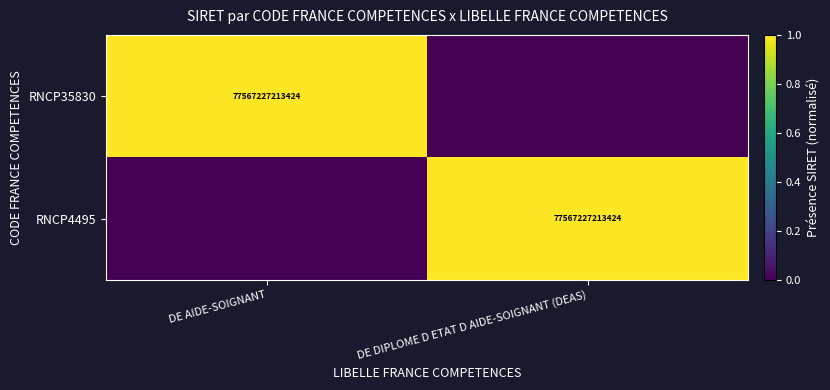

The RNCP4495 series shows 137788486253250 at DE DIPLOME D ETAT D AIDE-SOIGNANT (DEAS). True or false?

False